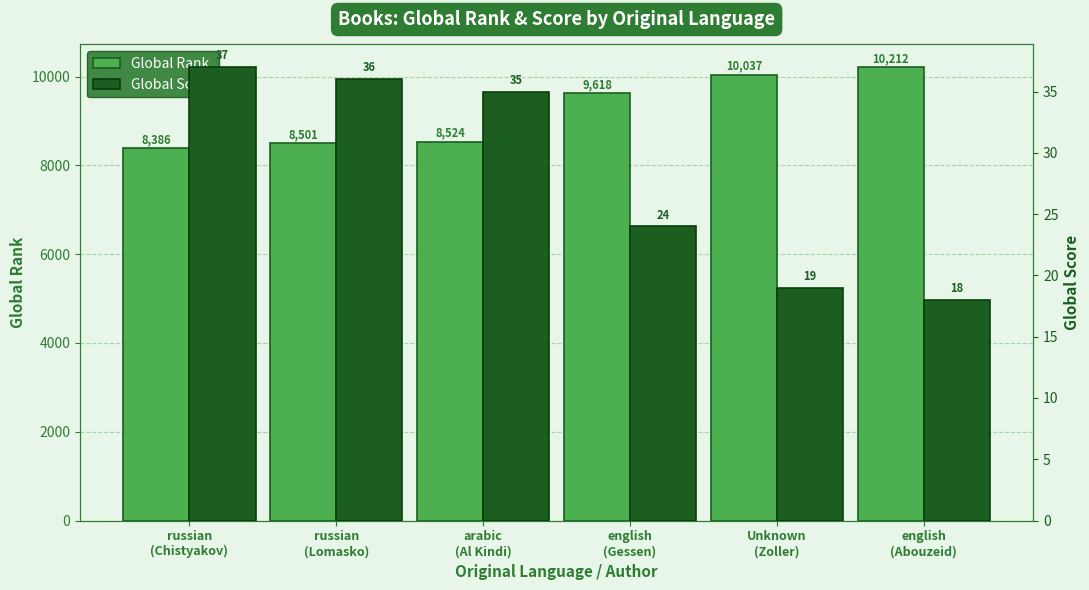

At how many categories does at least one series exceed 5814?

6